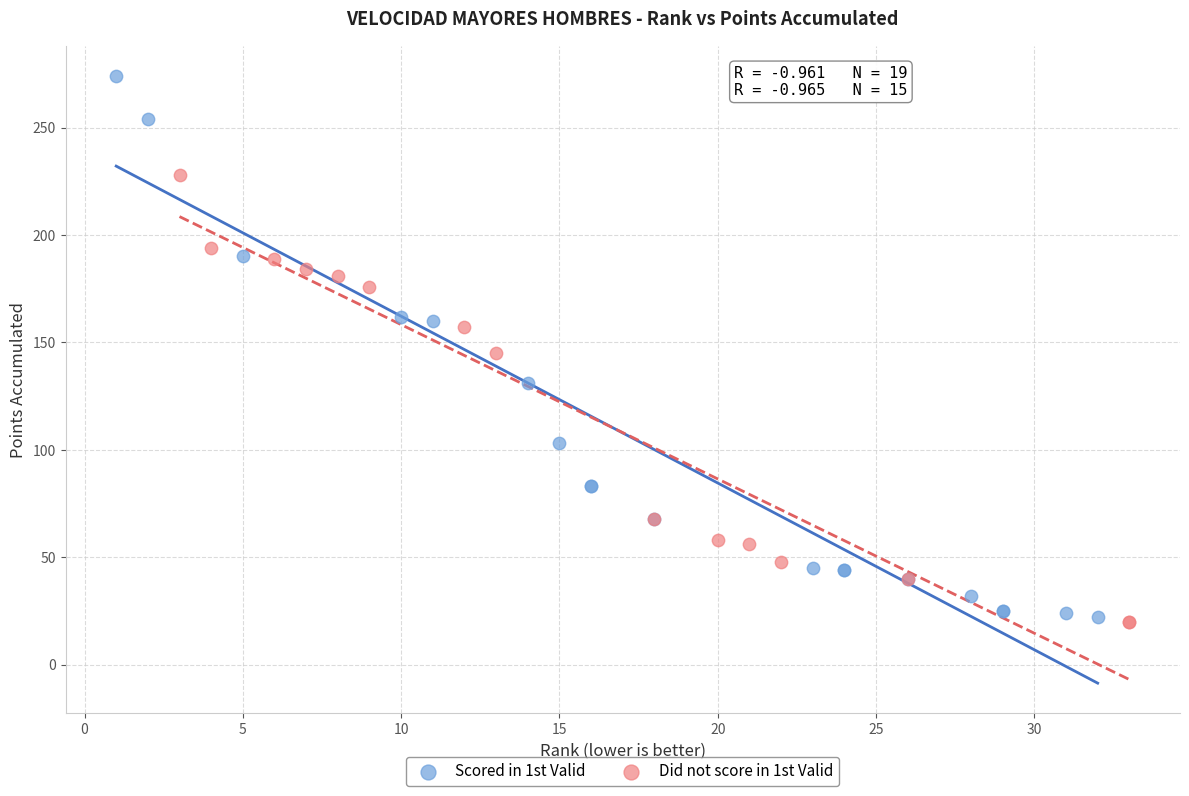

Which series has the largest Y range (max minus min)?

Scored in 1st Valid